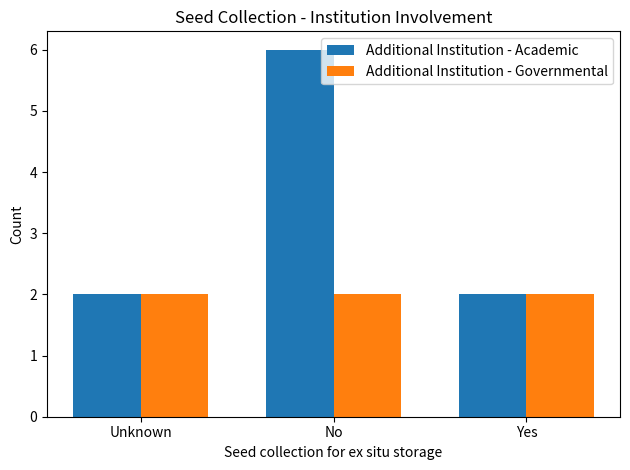

Rank the series by their maximum value, from lowest to highest.

Additional Institution - Governmental, Additional Institution - Academic